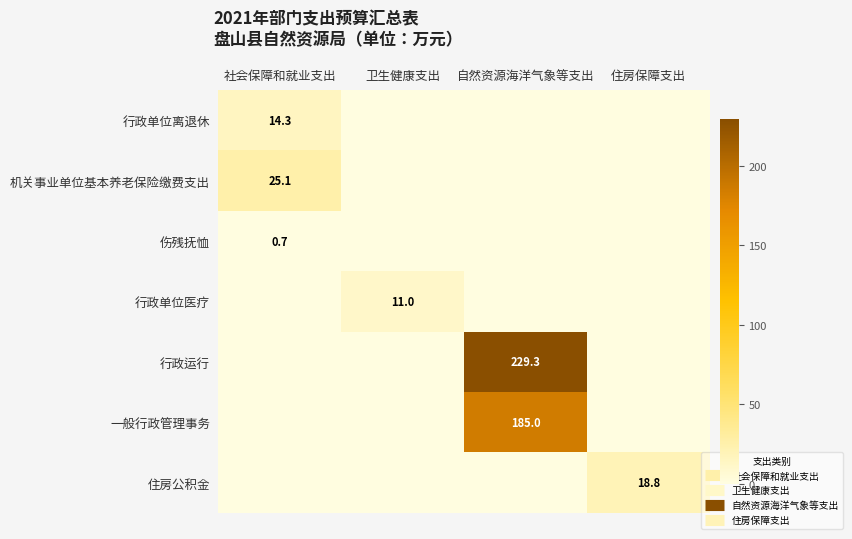

Which category has the highest value across all series?

自然资源海洋气象等支出